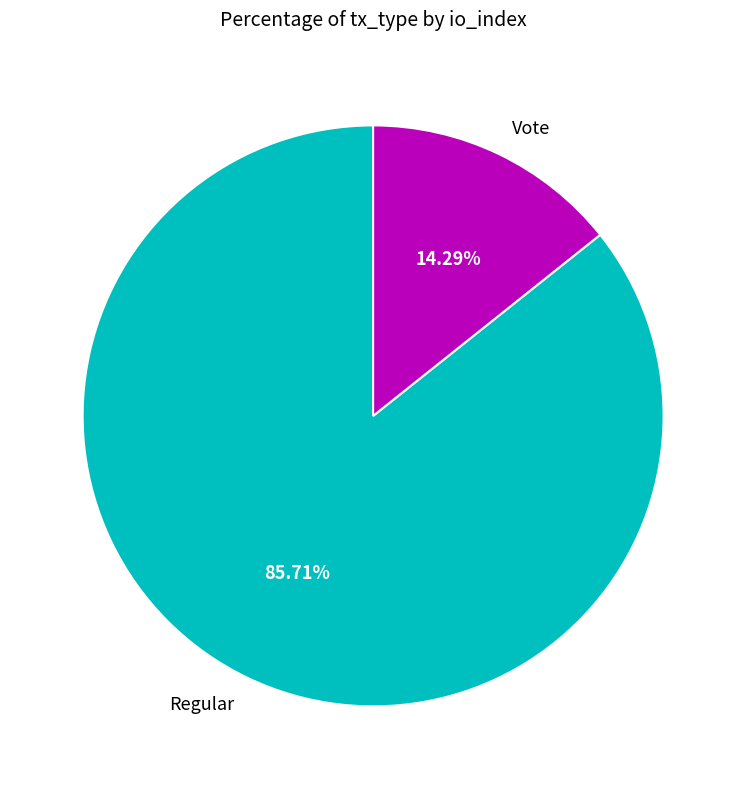

To the nearest percent, what is the difference between the largest and smallest slice percentages?

71%